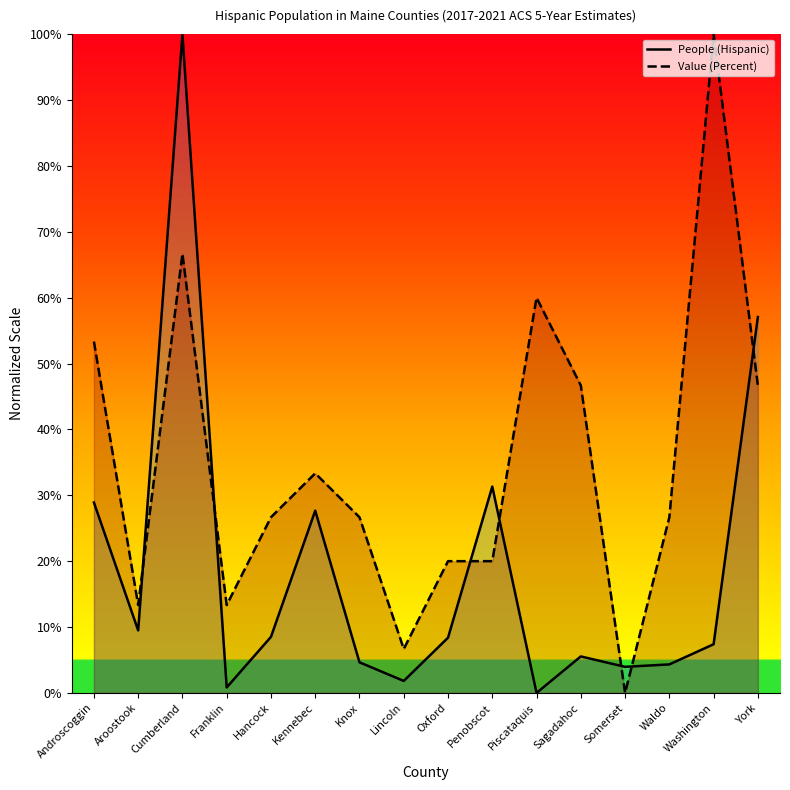

The value of Value (Percent) at Franklin is 3.2. True or false?

False